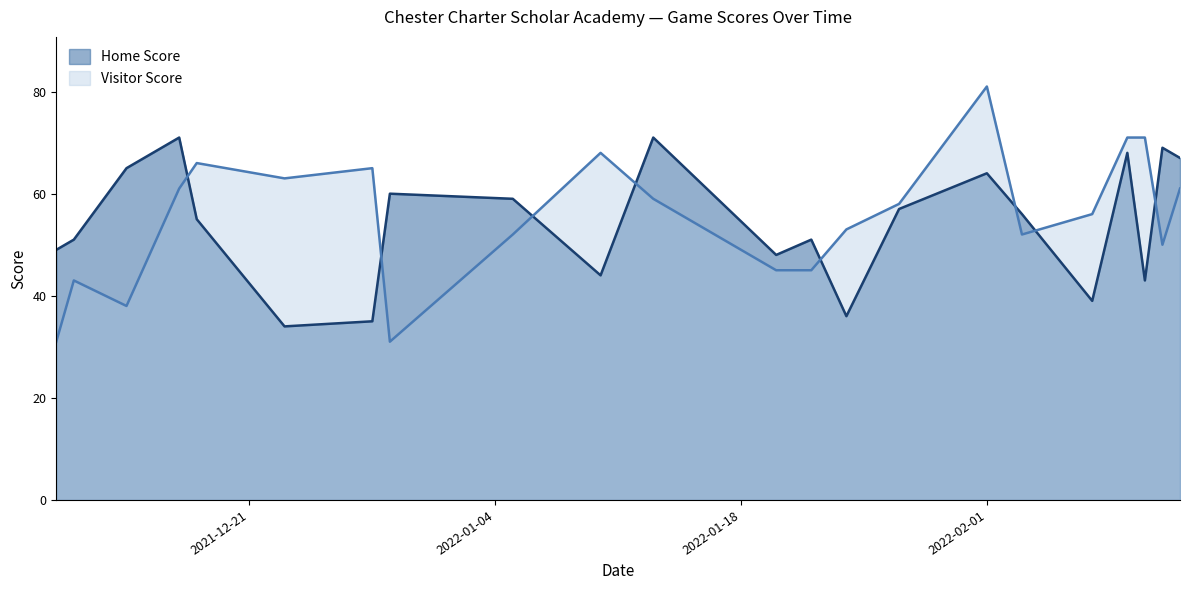

What position from the left is 2022-01-27?

15